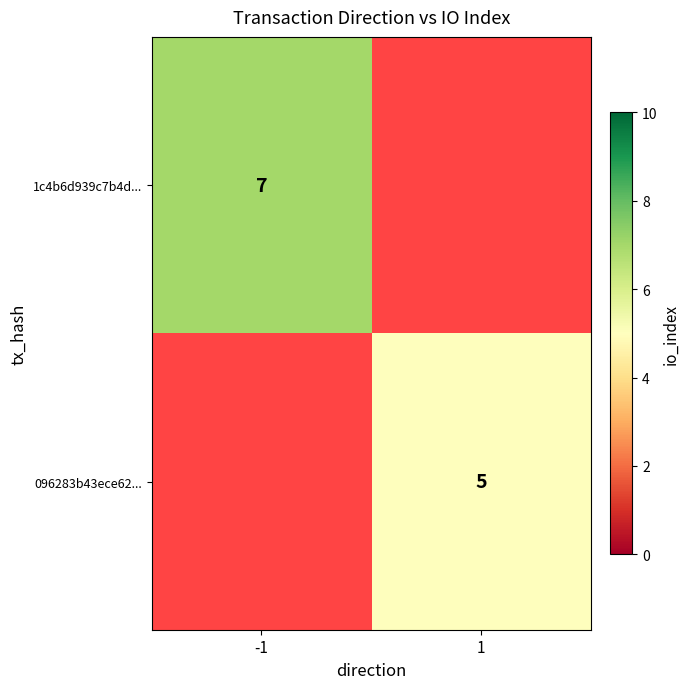

What is the minimum value shown in the chart?

5.0